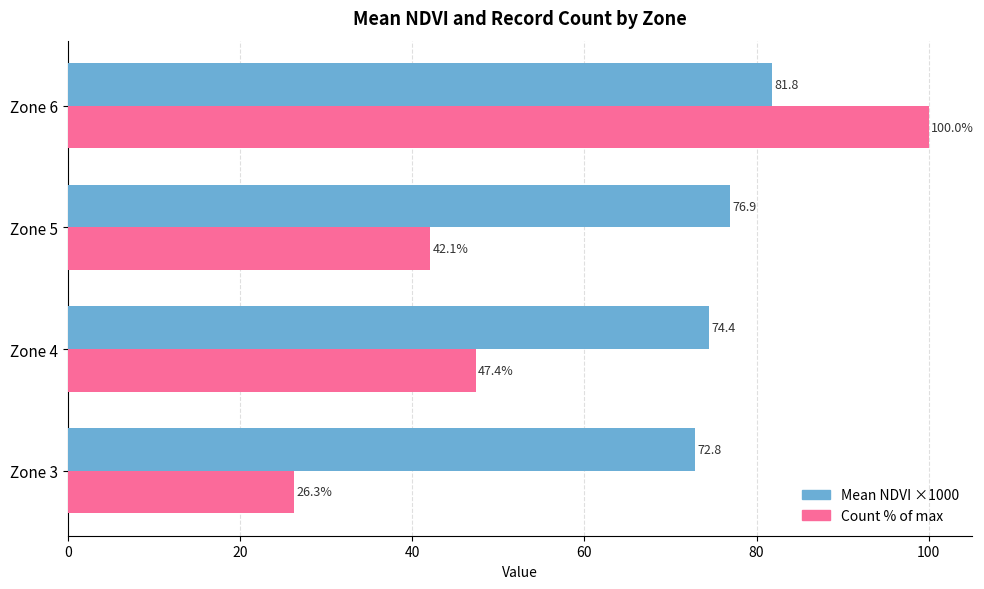

What is the sum of all Mean NDVI ×1000 values?

305.9